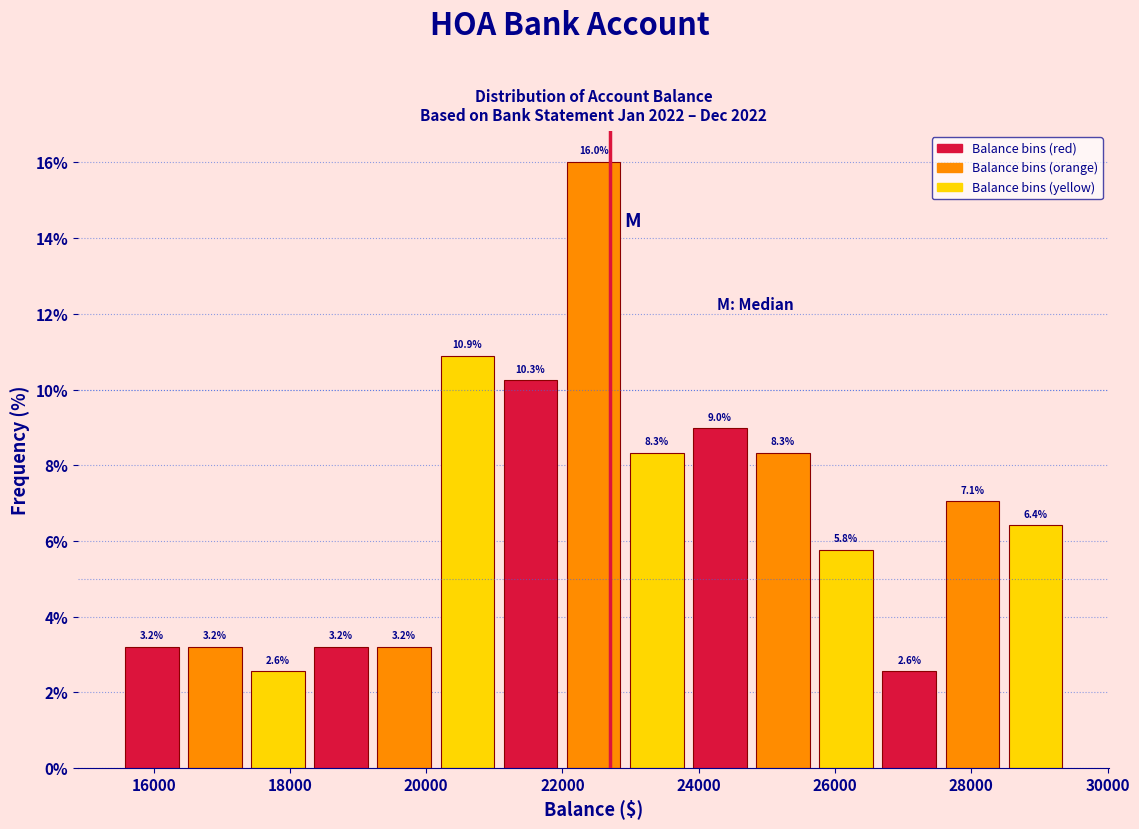

How tall is the bar that spans 20200 to 21000 on the x-axis? The bar edges are not printed on the chart, so give them approximately, as read against the axis.

10.9